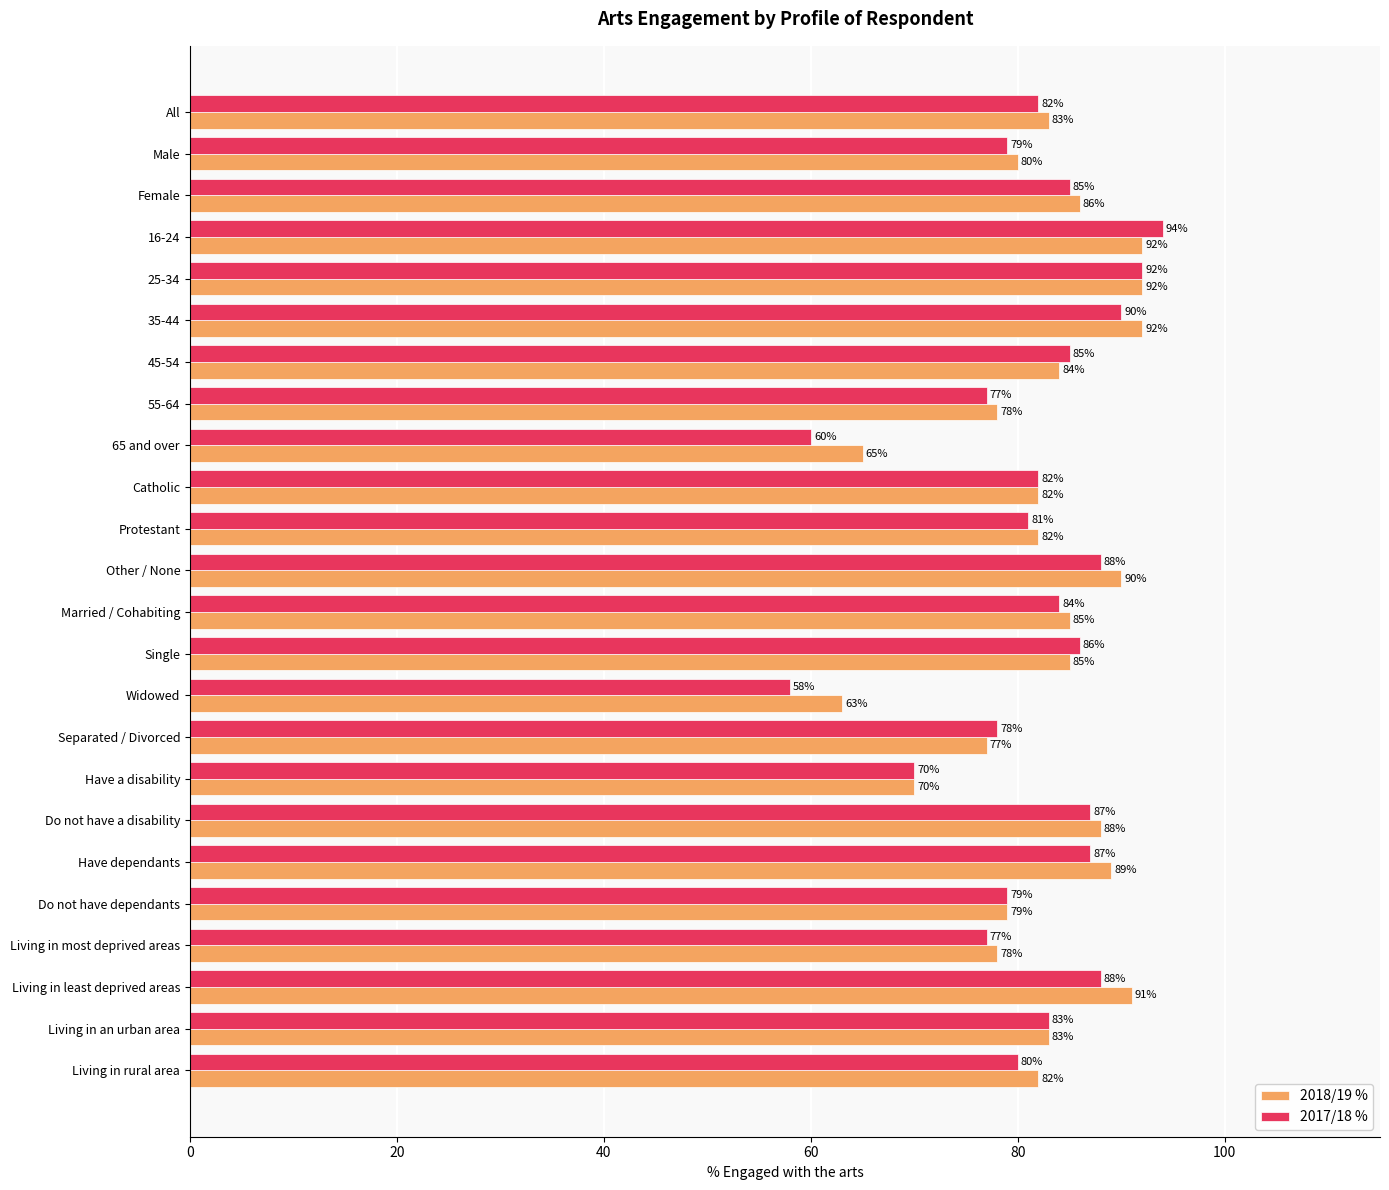

Count the number of categories in the chart.

24